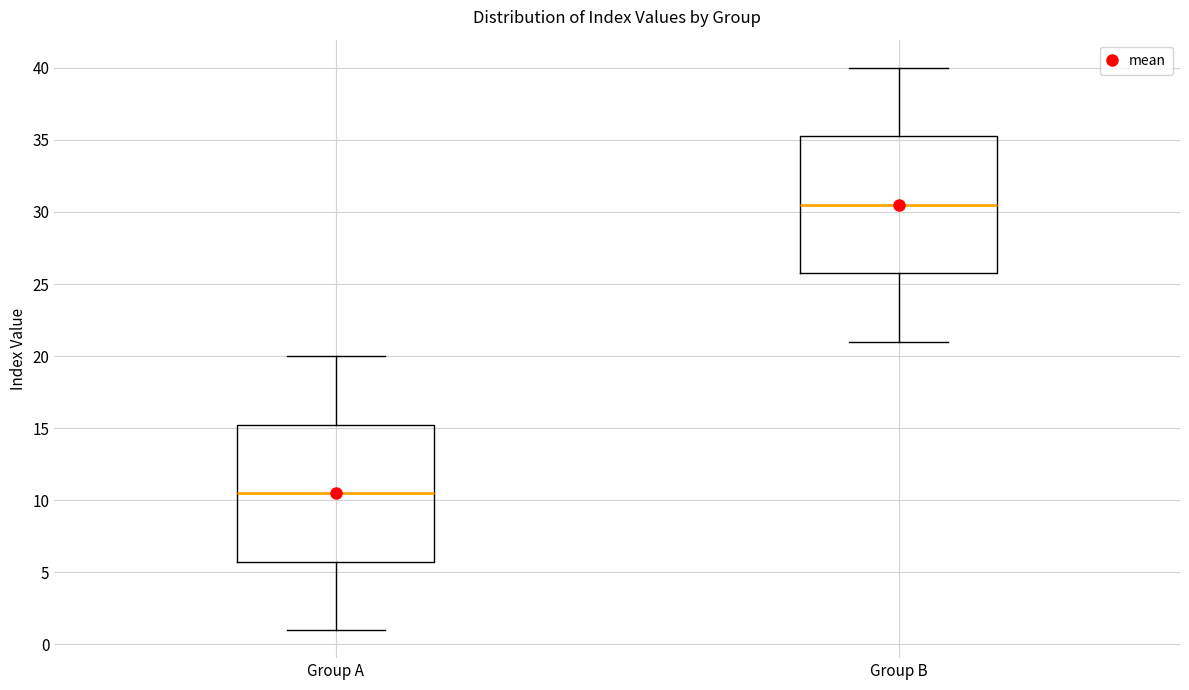

Where is the upper edge of the box for Group A on the y-axis? The values are not printed on the chart, so give them approximately, as read against the axis.

15.5